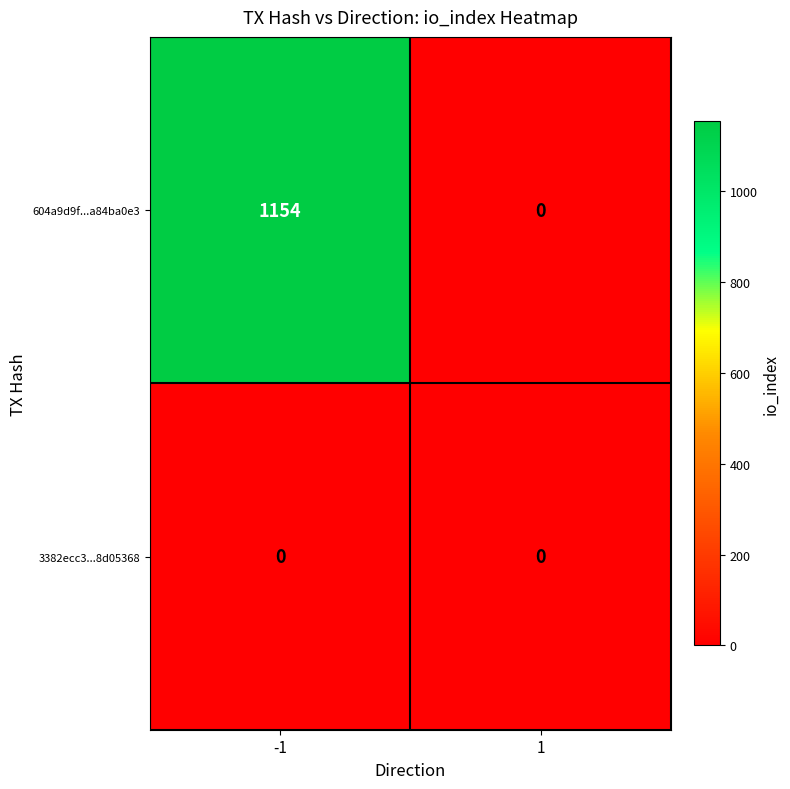

What is the total value across all series at -1?

1154